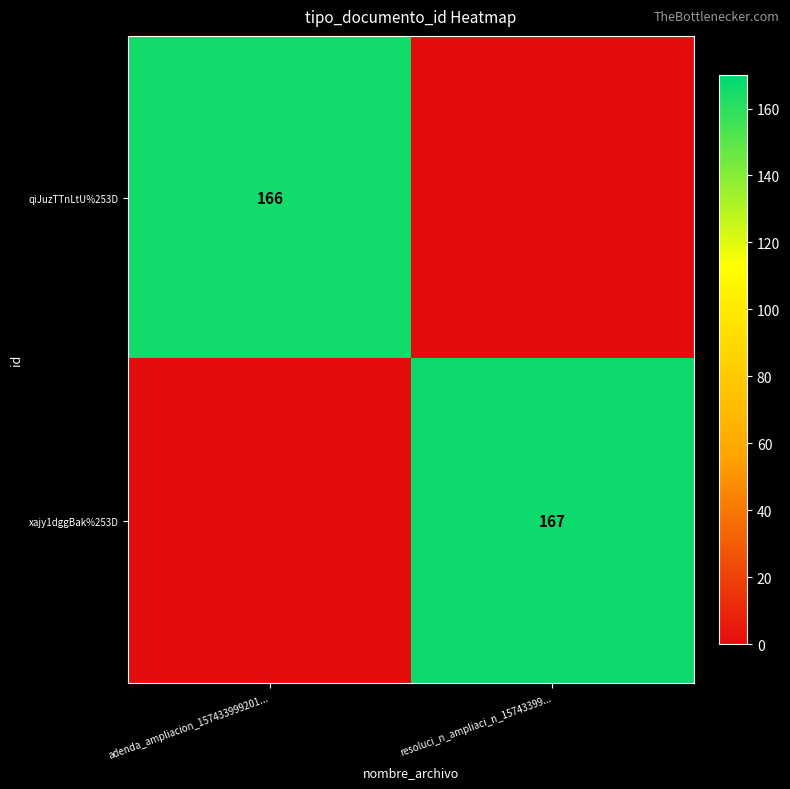

How many data points does each series have?

2